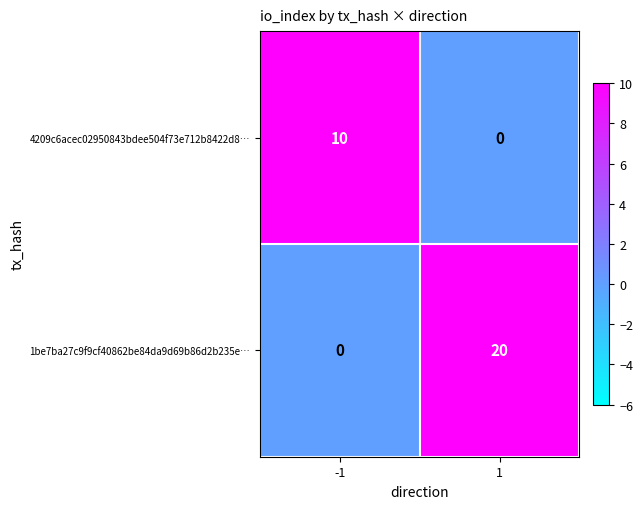

Is it true that 1be7ba27c9f9cf40862be84da9d69b86d2b235e… equals 20 at 1?

True